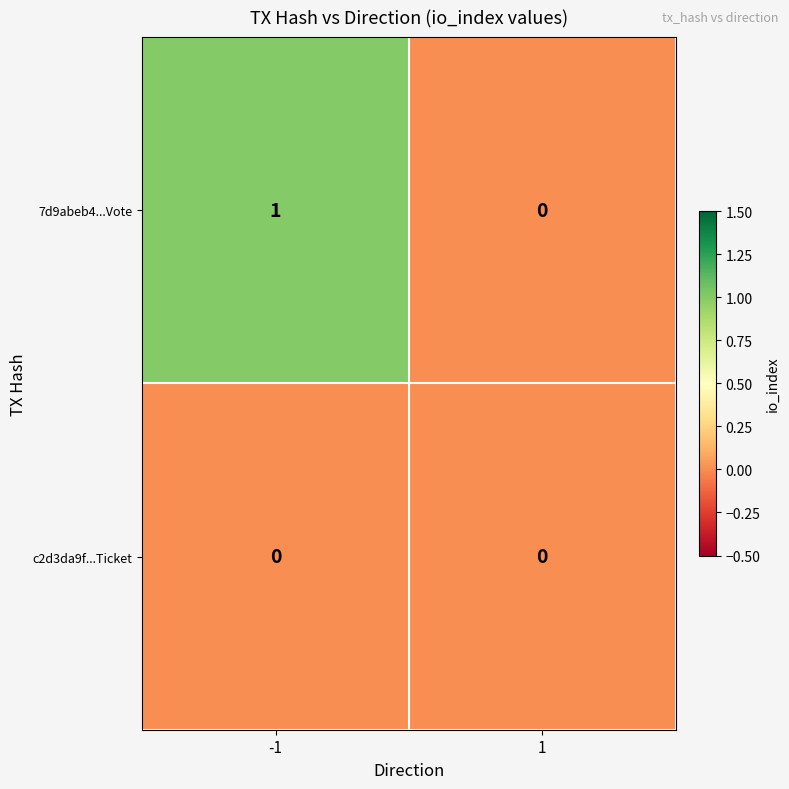

Reading right to left, what are all the values shown in this chart?

7d9abeb4...Vote: 0	1
c2d3da9f...Ticket: 0	0